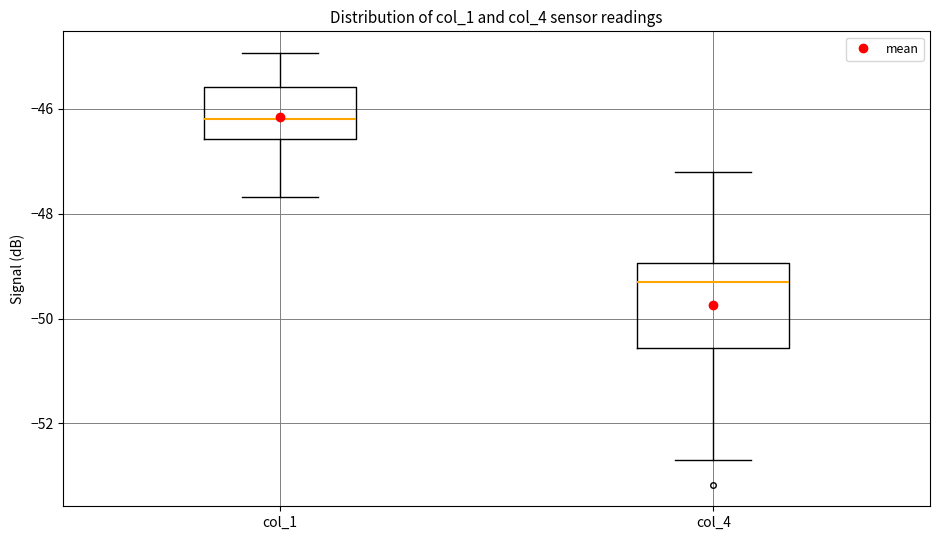

Reading left to right, transcribe this box plot: for each box, give where its median line is, the range the box spans, and where its two whiskers end, as read against the y-axis. The values are not printed on the chart, so give them approximately, as read against the axis.

col_1: median -46.2, box -46.6 to -45.6, whiskers -47.6 to -45.0
col_4: median -49.2, box -50.6 to -49.0, whiskers -52.6 to -47.2